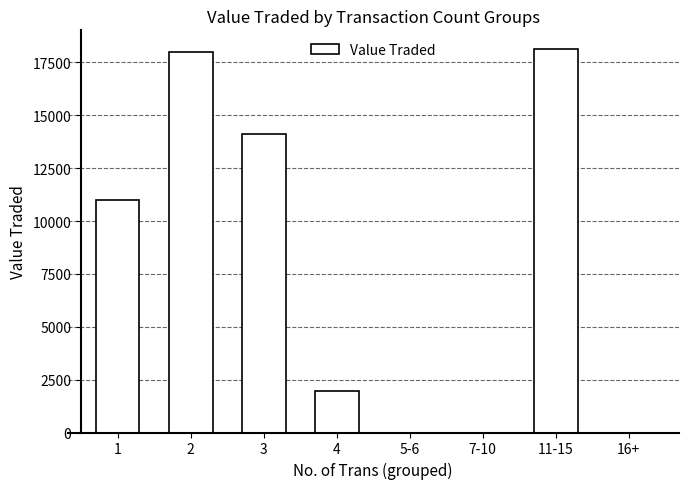

True or false: the data shows 9471 at 11-15.

False